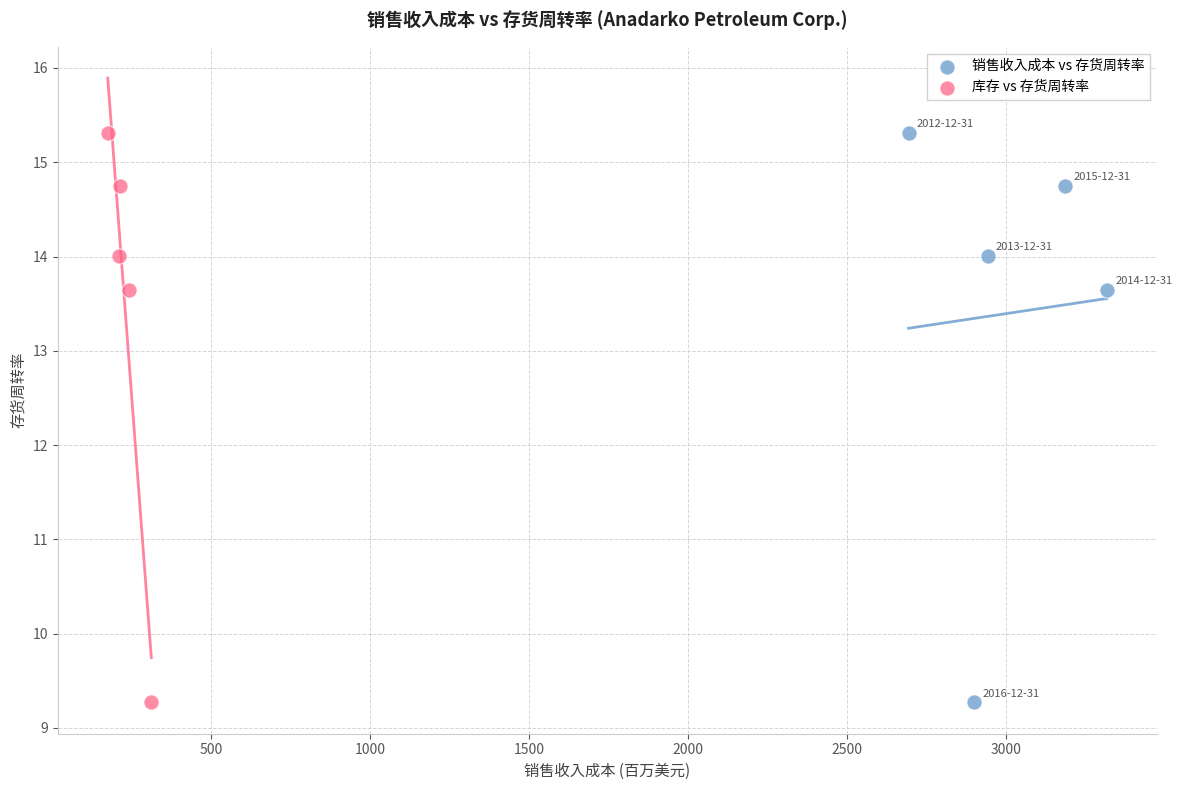

What are all the series names shown in the legend?

销售收入成本 vs 存货周转率, 库存 vs 存货周转率